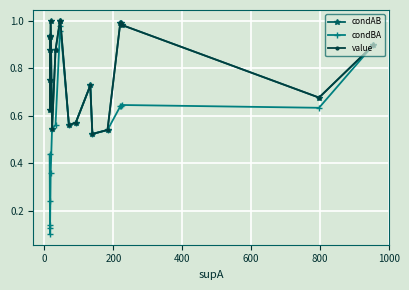

How many categories are shown in the chart?

20